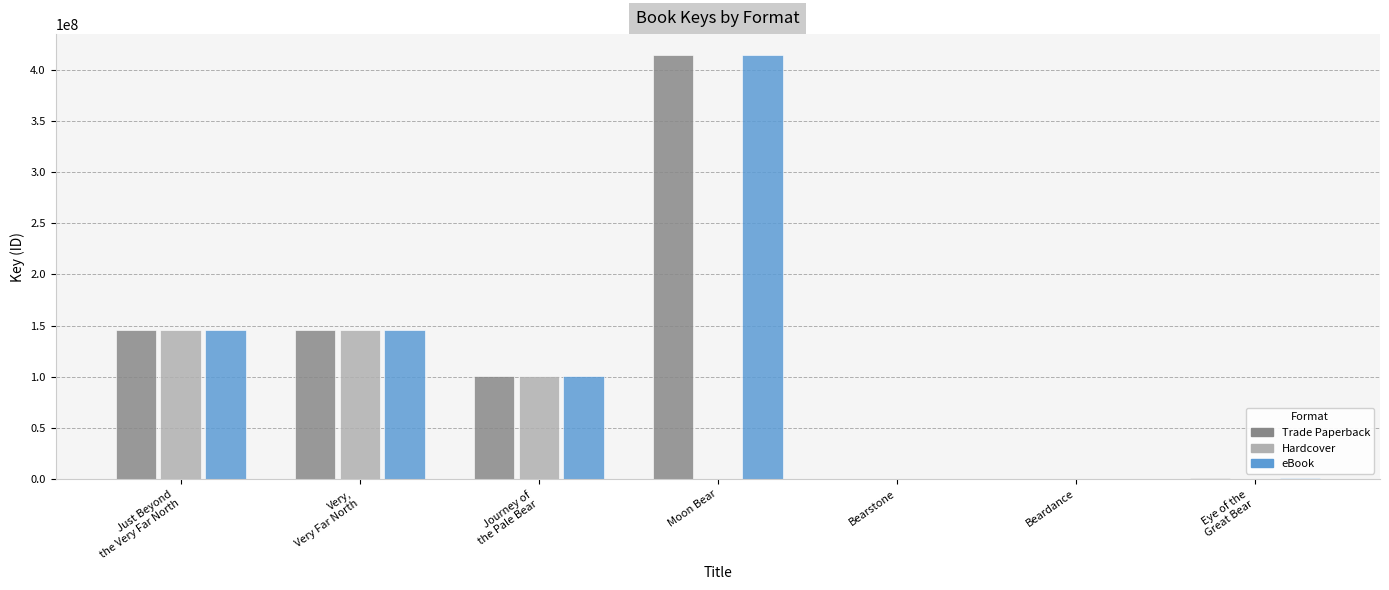

What is the difference between the Trade Paperback values at Very,
Very Far North and Eye of the
Great Bear?

144196952.0